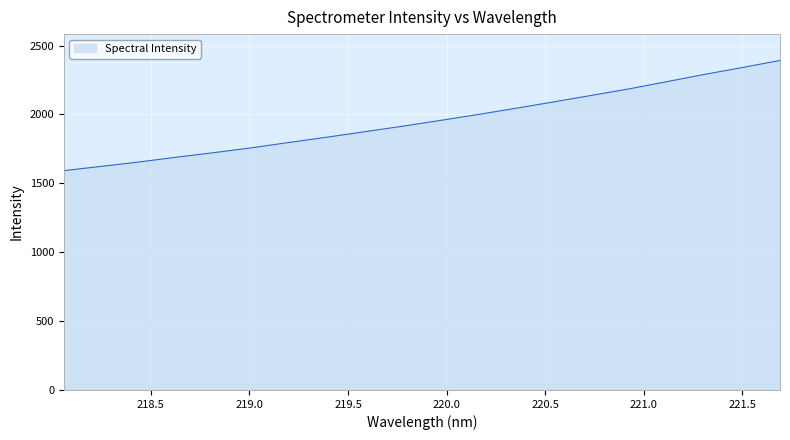

What is the greatest value displayed?

2391.6